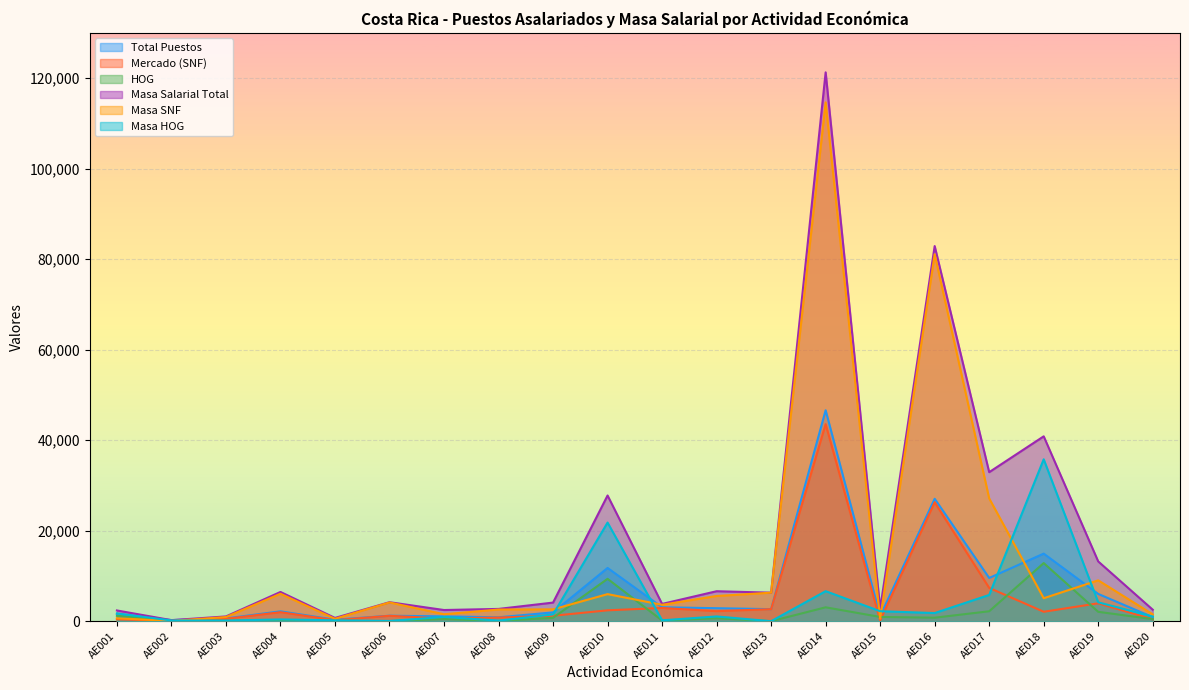

In Total Puestos, how many points are higher than both neighbors (excluding endpoints)?

6